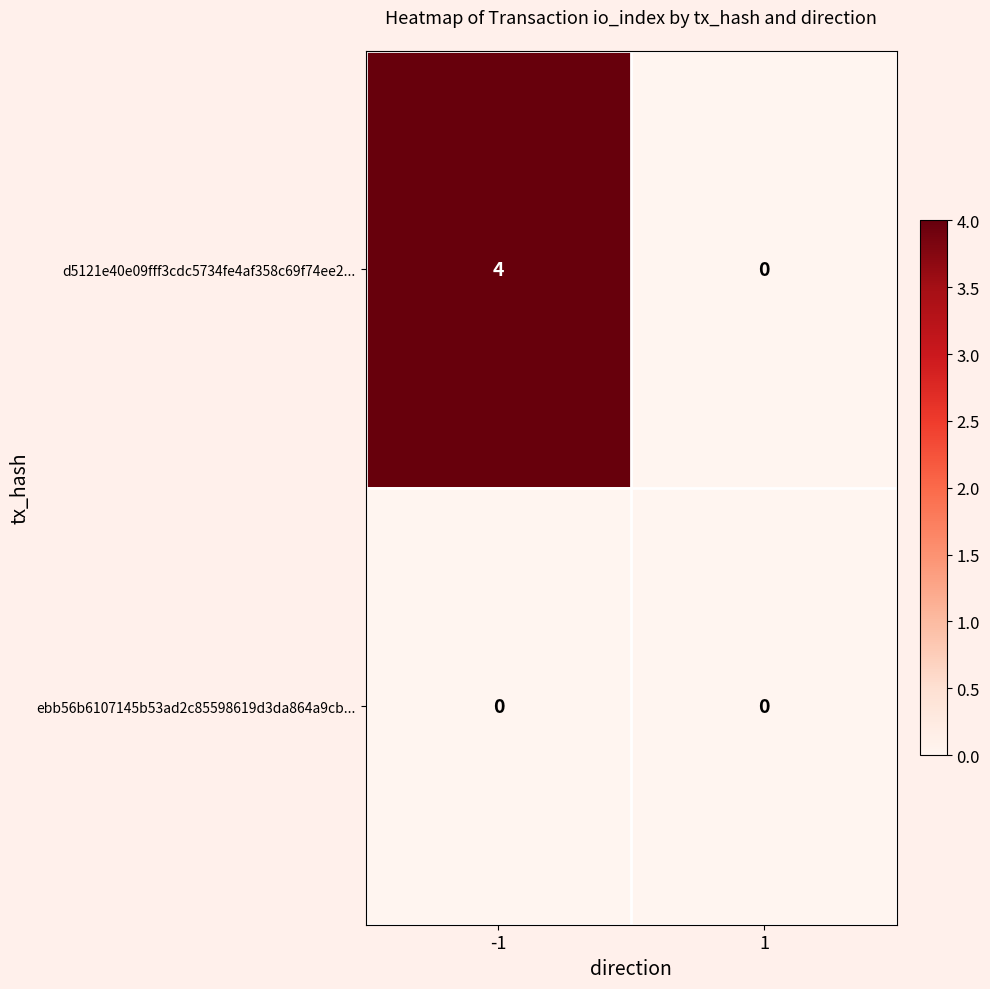

Count the number of categories in the chart.

2